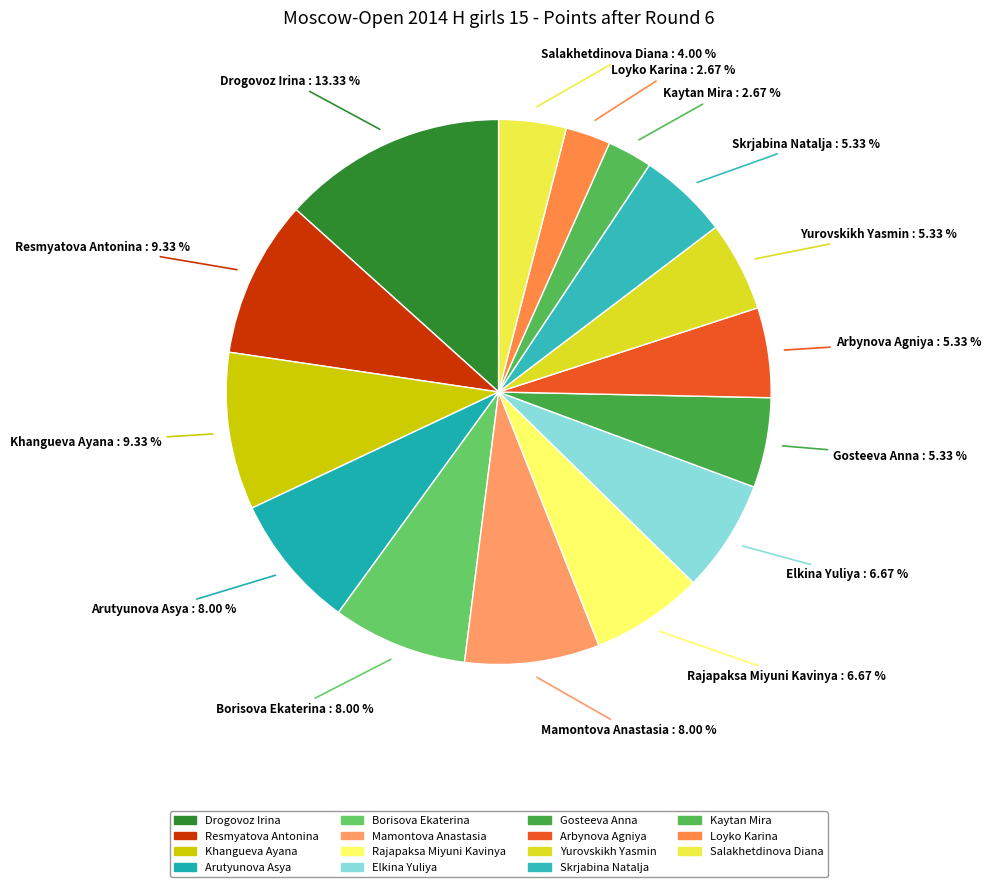

To the nearest percent, what is the average slice percentage?

7%